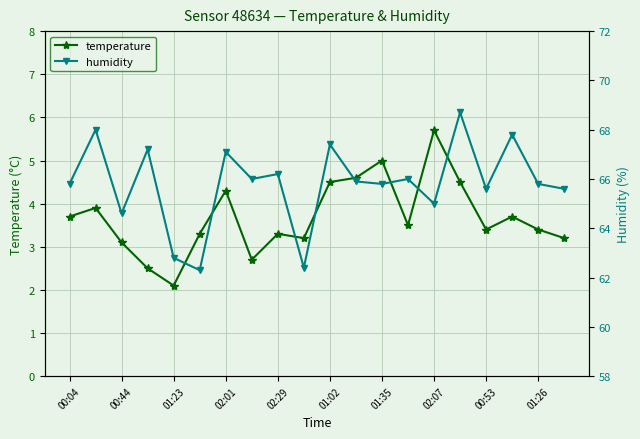

True or false: temperature and humidity cross at least once.

False